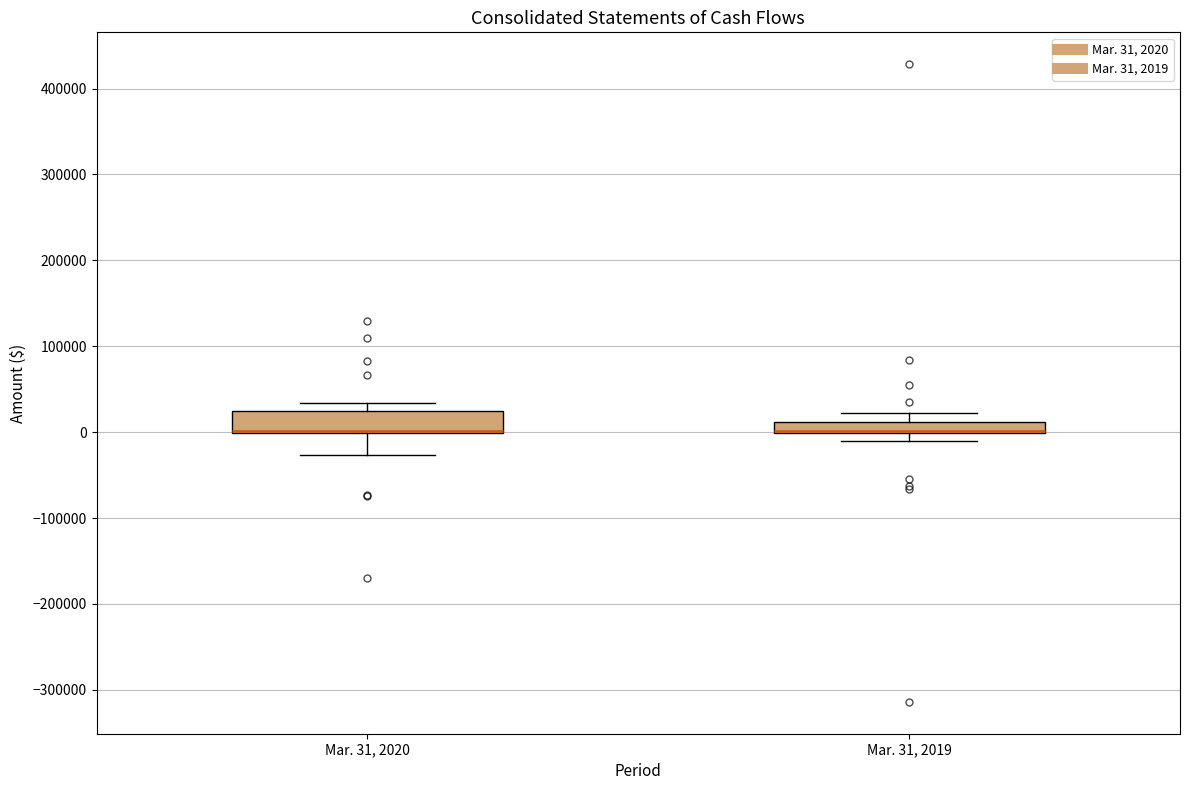

Comparing the boxes themselves (not the whiskers), which one is the tallest?

Mar. 31, 2020